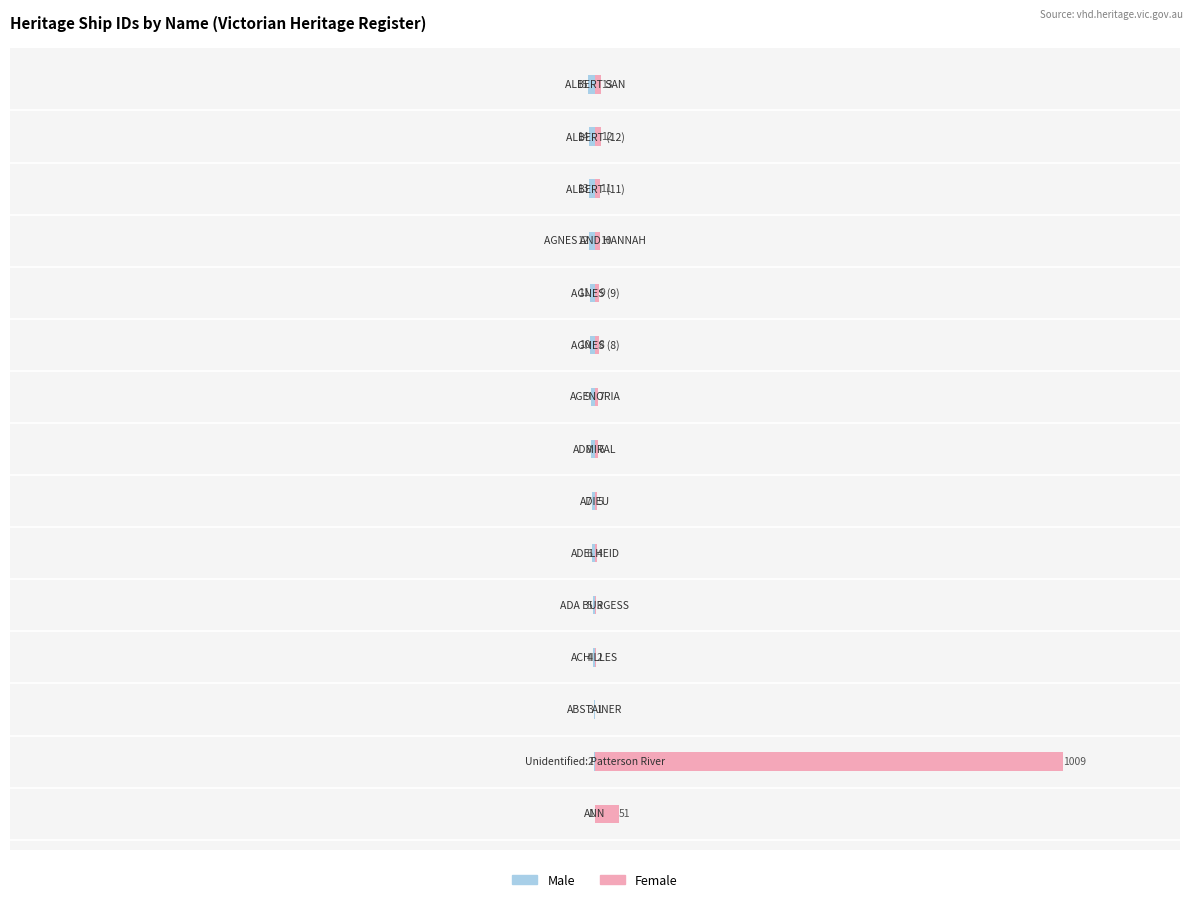

Rank the series by their maximum value, from highest to lowest.

Female, Male